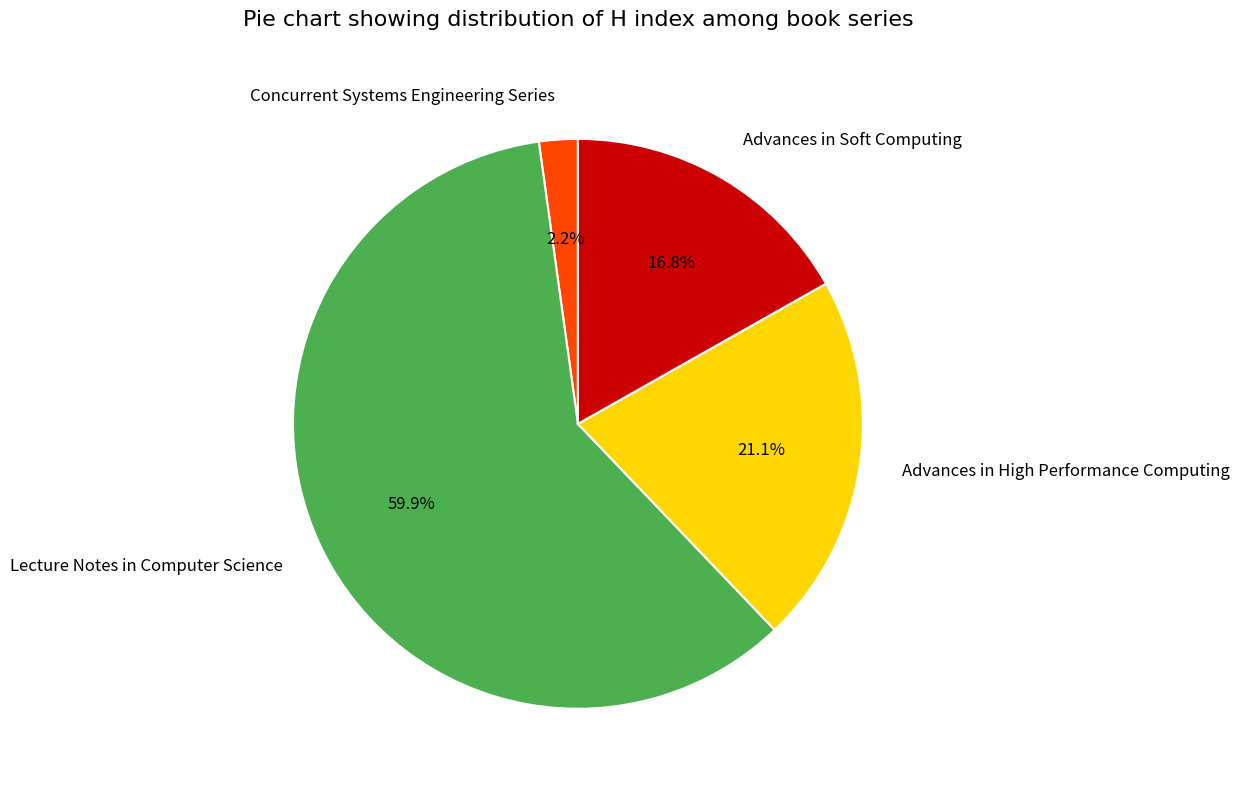

The Advances in Soft Computing slice represents 8% of the pie. True or false?

False